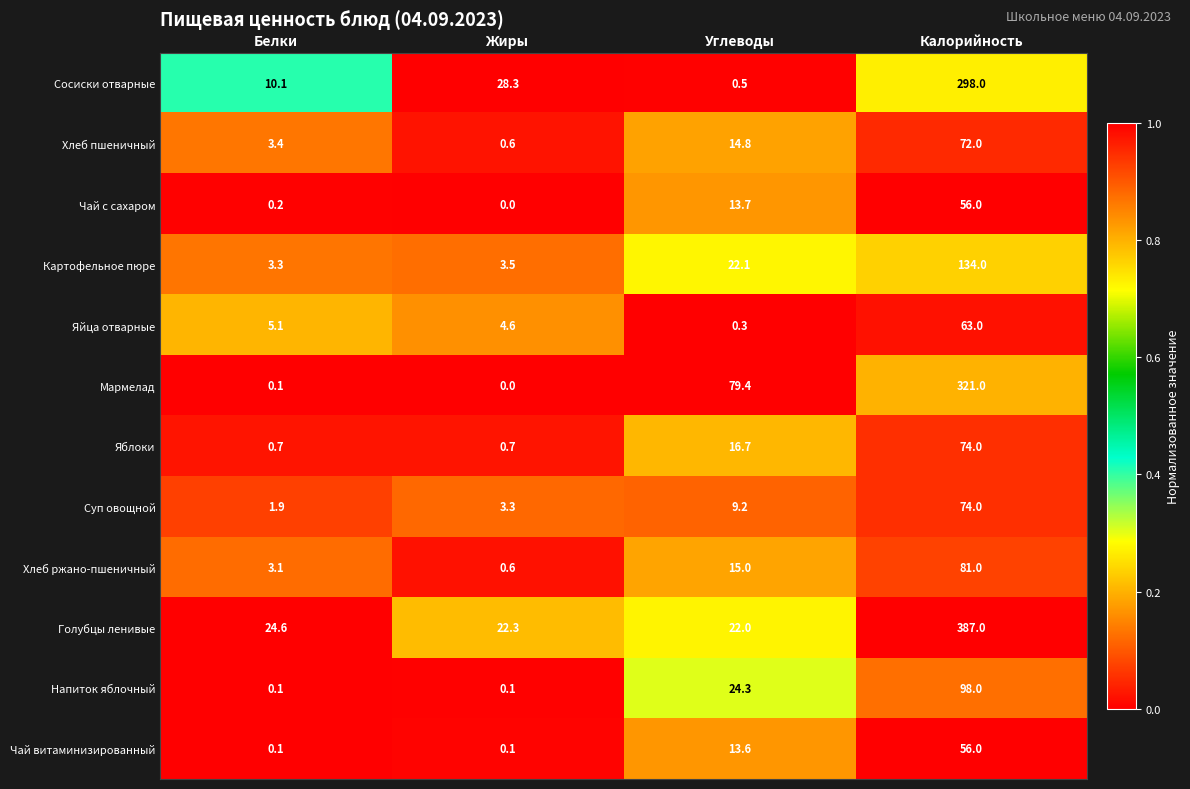

What is the total value across all series at Углеводы?

231.6